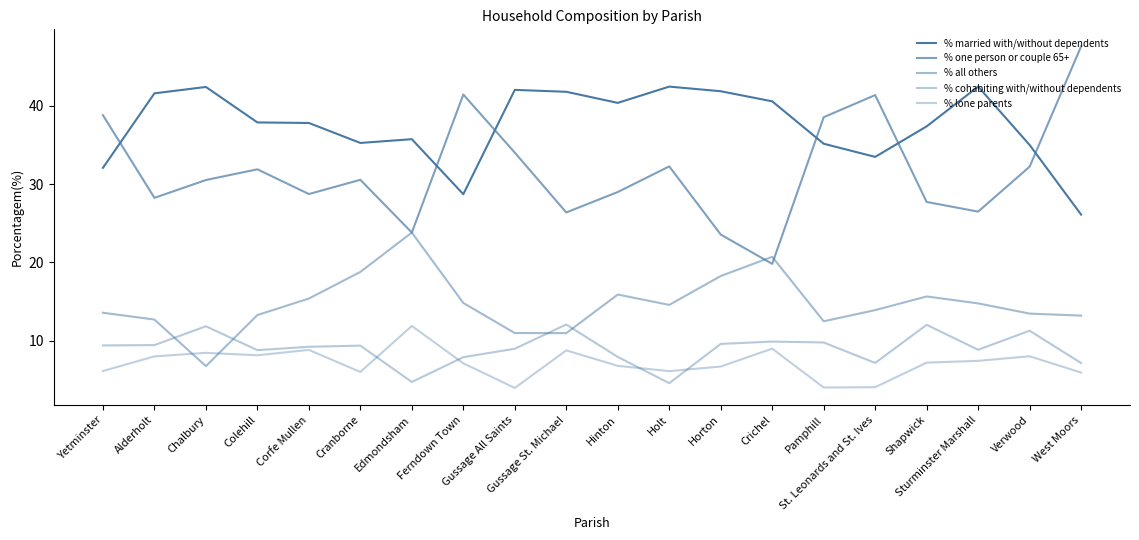

Is this an area chart (filled region under the line)?

No